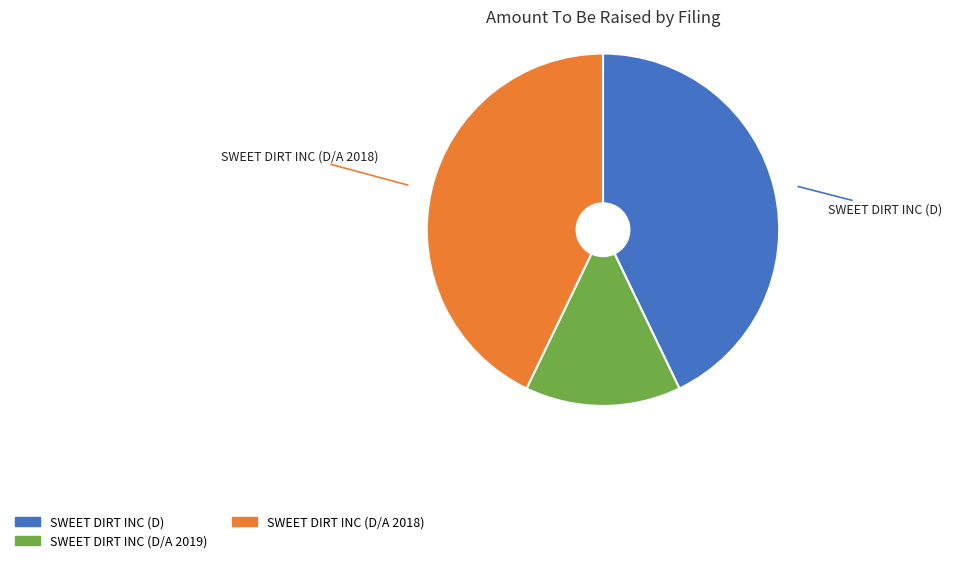

What is the smallest slice in the pie chart?

SWEET DIRT INC (D/A 2019)